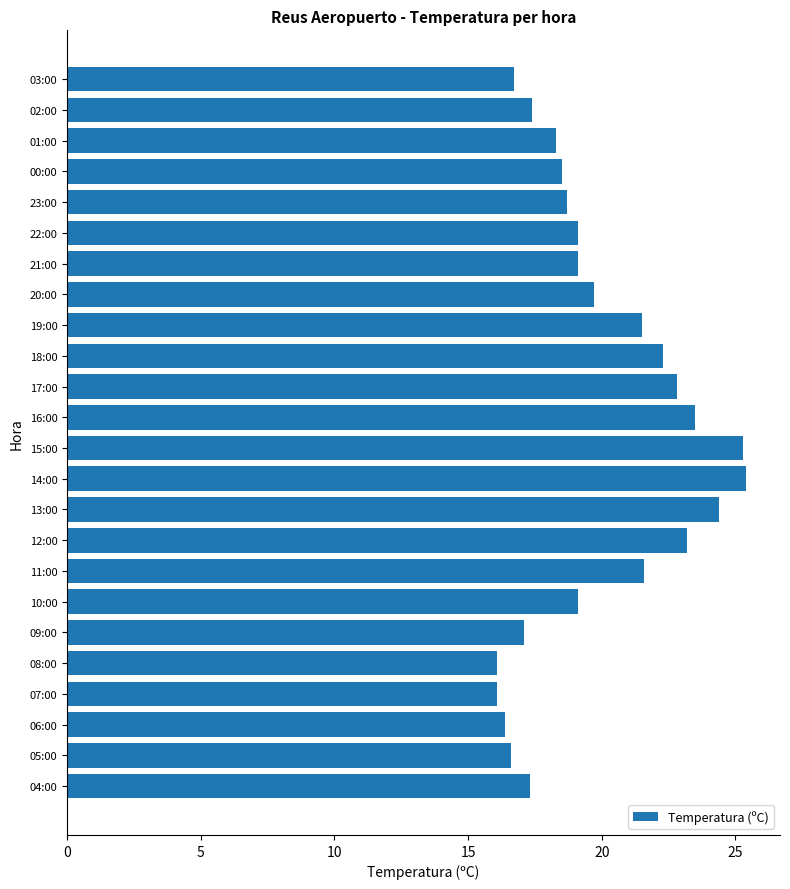

What is the sum of all values?

476.2